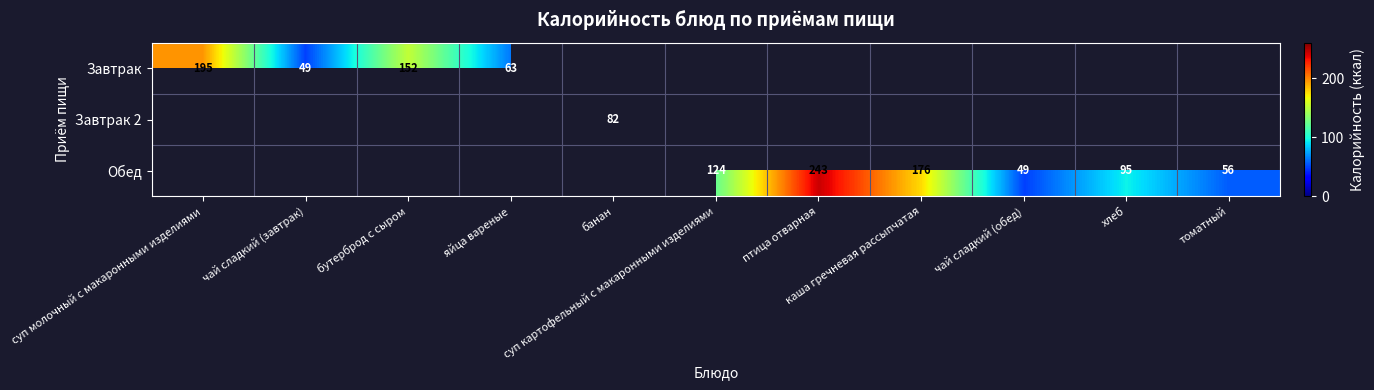

Rank the categories by Завтрак 2 value from highest to lowest.

банан, суп молочный с макаронными изделиями, чай сладкий (завтрак), бутерброд с сыром, яйца вареные, суп картофельный с макаронными изделиями, птица отварная, каша гречневая рассыпчатая, чай сладкий (обед), хлеб, томатный